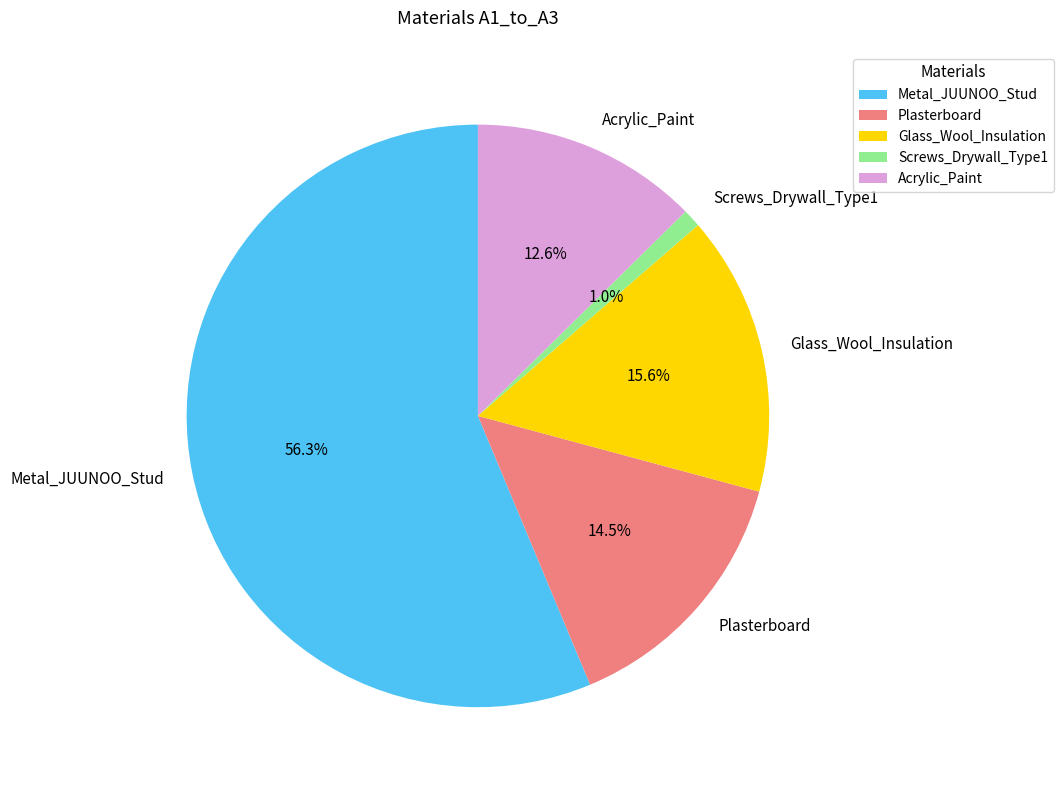

Is it true that Plasterboard is 24% of the pie?

False